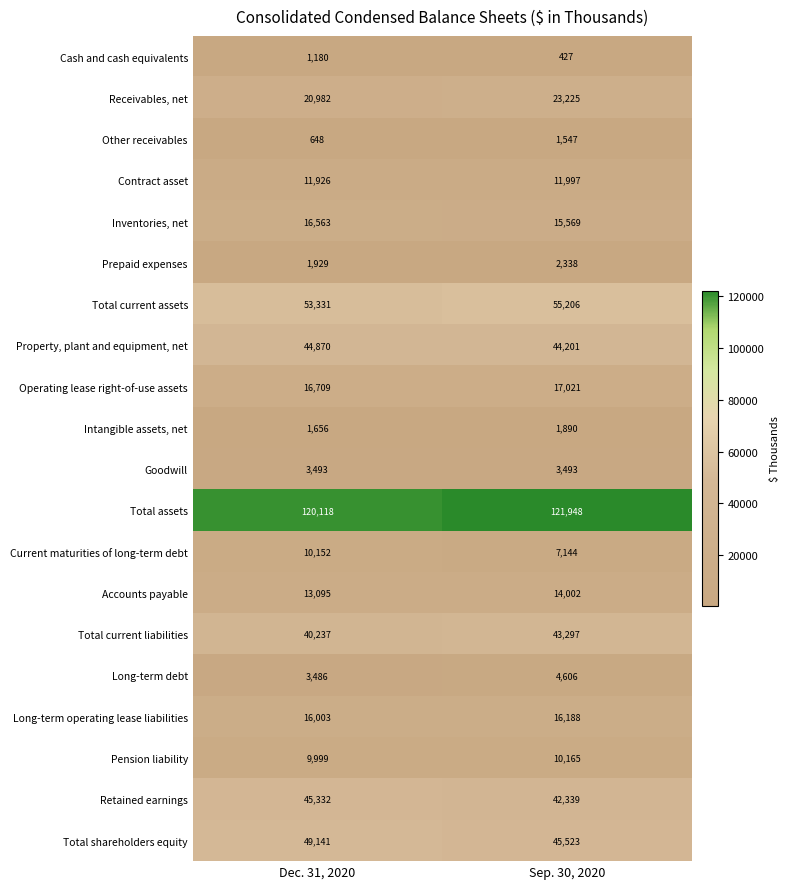

What is the total value across all series at Dec. 31, 2020?

480850